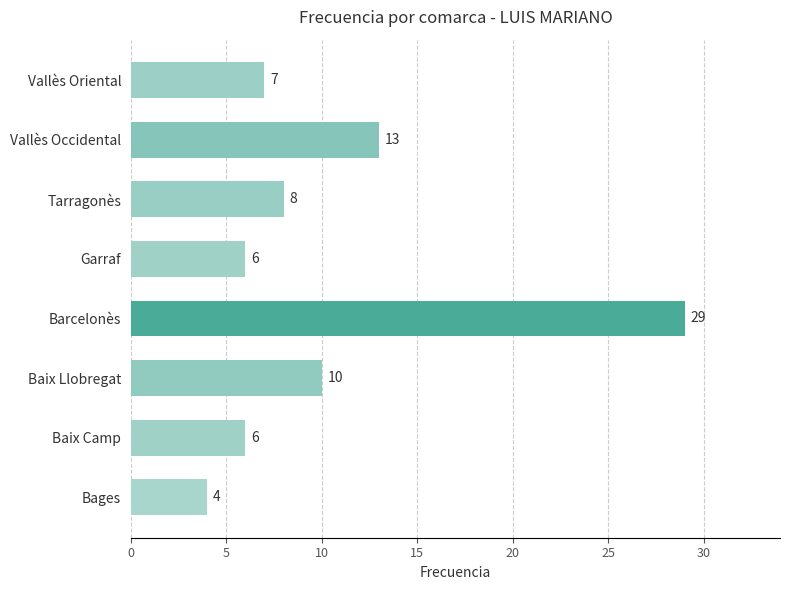

What is the change in value from Baix Camp to Baix Llobregat?

+4